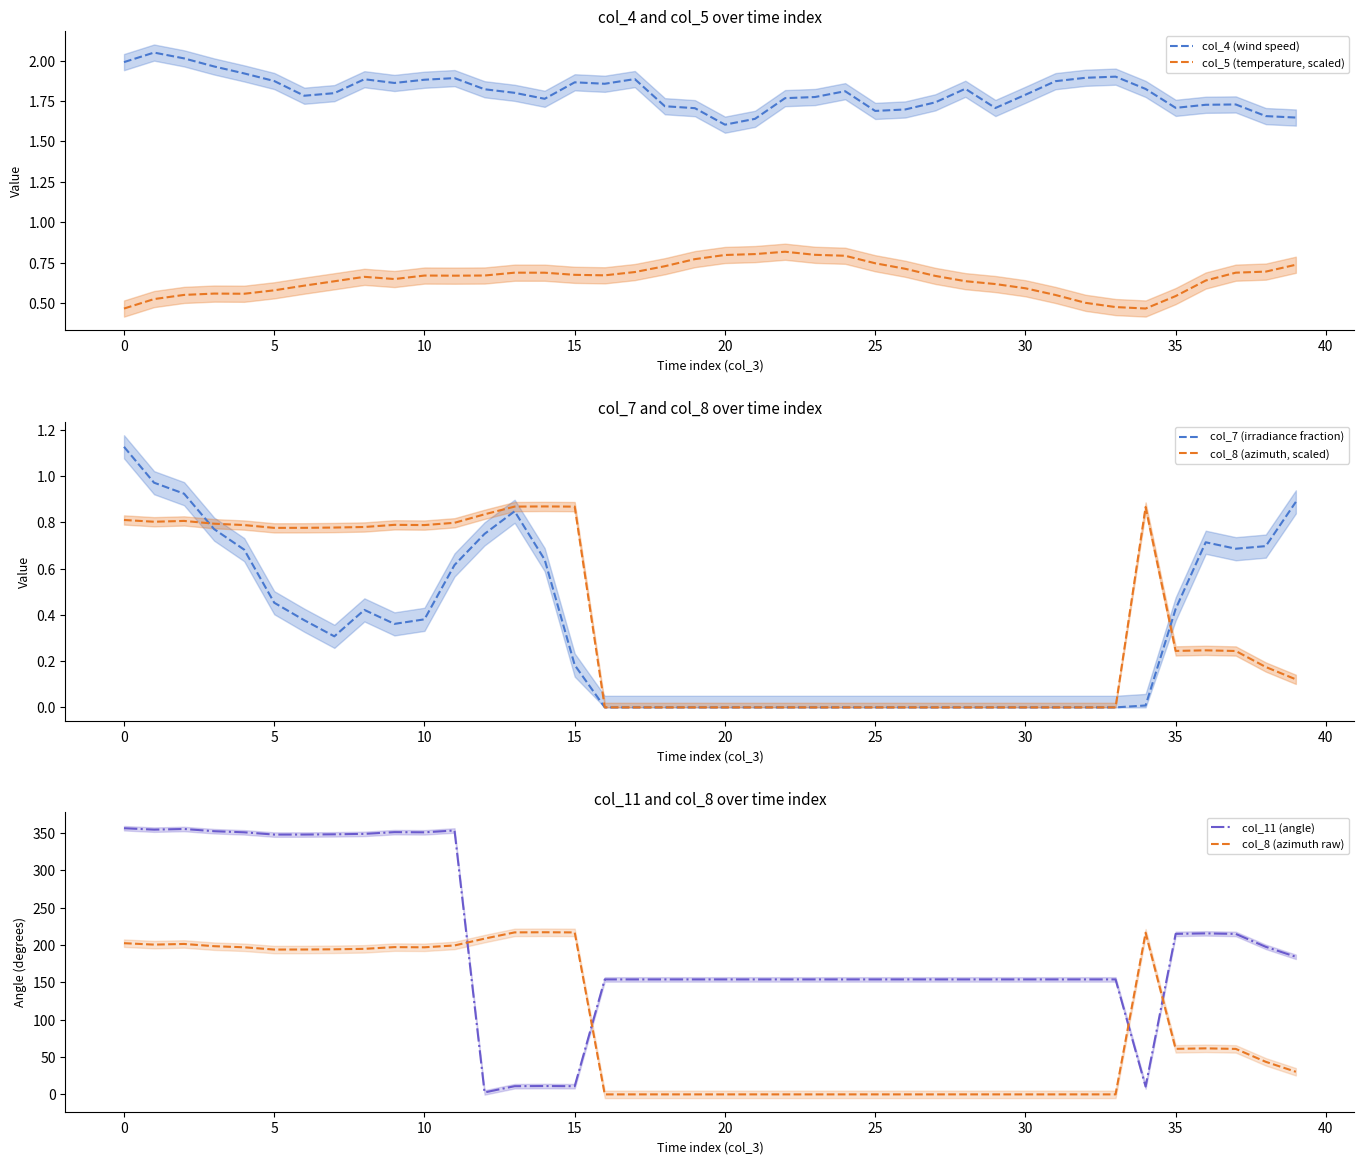

Reading left to right, list all the values displayed in this chart.

col_4 (wind speed): 2.0	2.0	2.0	2.0	1.9	1.9	1.8	1.8	1.9	1.9	1.9	1.9	1.8	1.8	1.8	1.9	1.9	1.9	1.7	1.7	1.6	1.6	1.8	1.8	1.8	1.7	1.7	1.7	1.8	1.7	1.8	1.9	1.9	1.9	1.8	1.7	1.7	1.7	1.7	1.6
col_5 (temperature, scaled): 0.5	0.5	0.6	0.6	0.6	0.6	0.6	0.6	0.7	0.6	0.7	0.7	0.7	0.7	0.7	0.7	0.7	0.7	0.7	0.8	0.8	0.8	0.8	0.8	0.8	0.7	0.7	0.7	0.6	0.6	0.6	0.6	0.5	0.5	0.5	0.5	0.6	0.7	0.7	0.7
col_7 (irradiance fraction): 1.1	1.0	0.9	0.8	0.7	0.5	0.4	0.3	0.4	0.4	0.4	0.6	0.8	0.8	0.6	0.2	0.0	0.0	0.0	0.0	0.0	0.0	0.0	0.0	0.0	0.0	0.0	0.0	0.0	0.0	0.0	0.0	0.0	0.0	0.0	0.4	0.7	0.7	0.7	0.9
col_8 (azimuth, scaled): 0.8	0.8	0.8	0.8	0.8	0.8	0.8	0.8	0.8	0.8	0.8	0.8	0.8	0.9	0.9	0.9	0.0	0.0	0.0	0.0	0.0	0.0	0.0	0.0	0.0	0.0	0.0	0.0	0.0	0.0	0.0	0.0	0.0	0.0	0.9	0.2	0.2	0.2	0.2	0.1
col_11 (angle): 356.5	354.6	355.5	352.5	351.0	348.0	348.0	348.3	348.9	351.3	351.0	353.5	2.6	11.0	11.2	10.9	154.0	154.0	154.0	154.0	154.0	154.0	154.0	154.0	154.0	154.0	154.0	154.0	154.0	154.0	154.0	154.0	154.0	154.0	10.5	215.0	215.7	214.9	197.6	184.3
col_8 (azimuth raw): 202.5	200.6	201.5	198.5	197.0	194.0	194.0	194.3	194.9	197.3	197.0	199.5	208.6	217.0	217.2	216.9	0.0	0.0	0.0	0.0	0.0	0.0	0.0	0.0	0.0	0.0	0.0	0.0	0.0	0.0	0.0	0.0	0.0	0.0	216.5	61.0	61.6	60.9	43.6	30.3